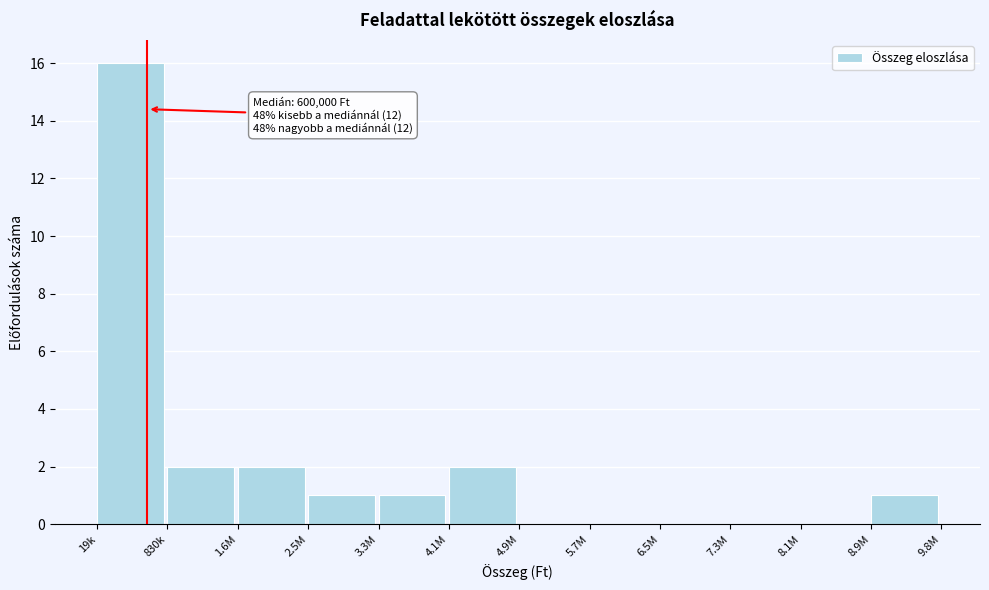

Reading left to right, what are all the values shown in this chart?

19k=16	830k=2	1.6M=2	2.5M=1	3.3M=1	4.1M=2	4.9M=0	5.7M=0	6.5M=0	7.3M=0	8.1M=0	8.9M=1